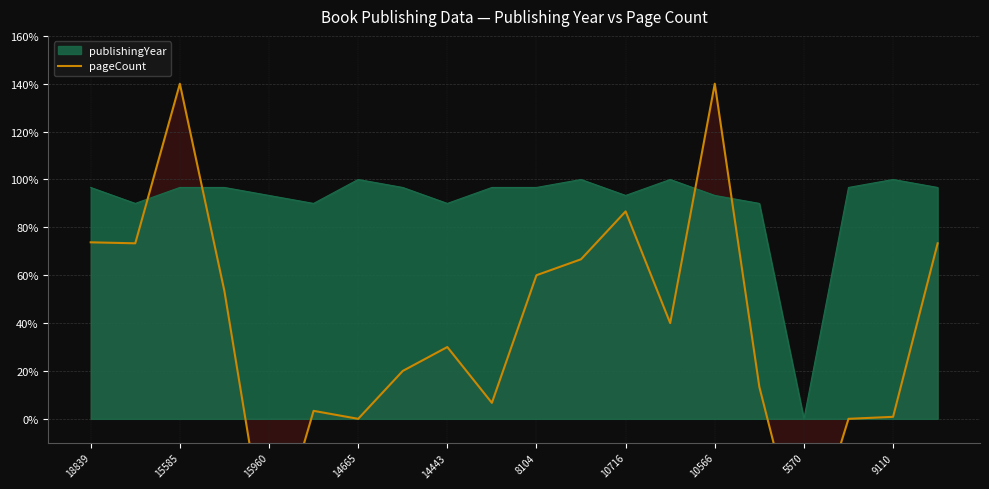

Count the number of categories in the chart.

20